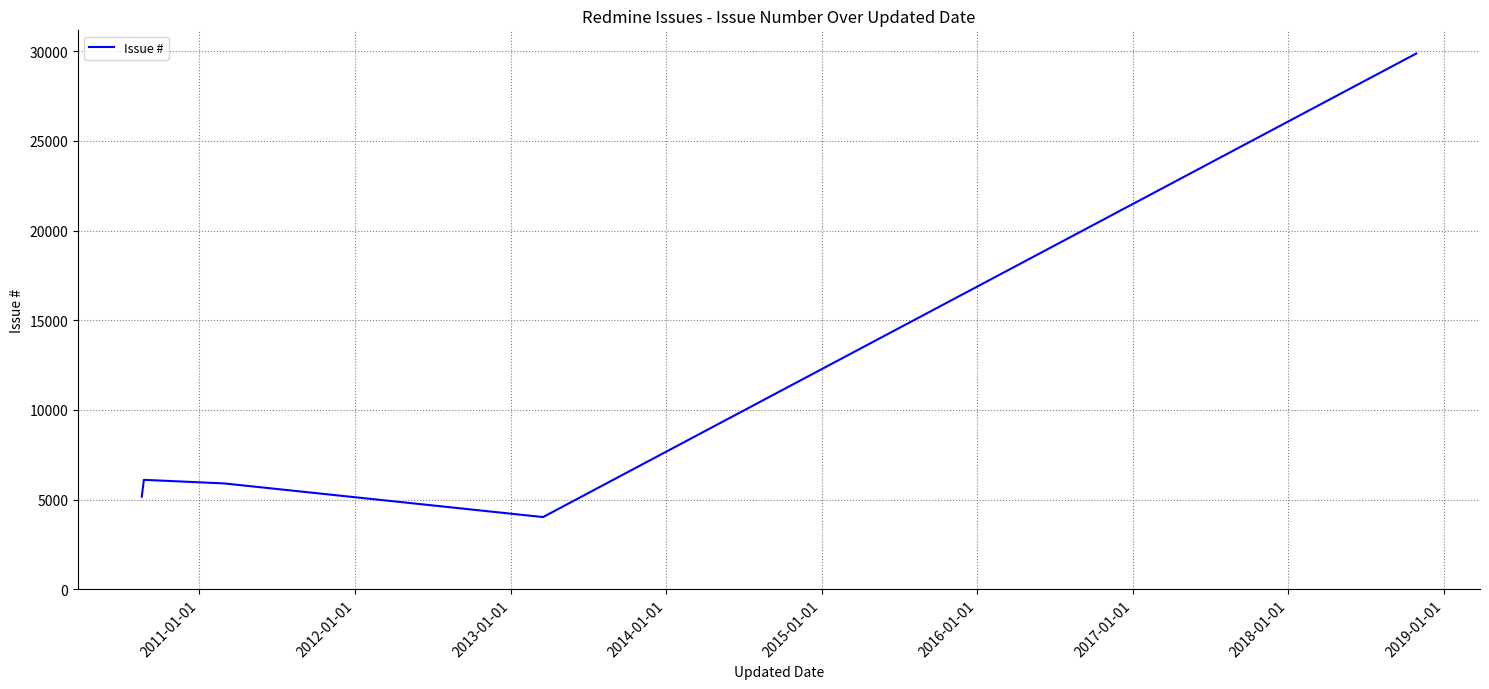

Reading left to right, transcribe all the data shown in this chart.

5162	6101	5900	4025	29871